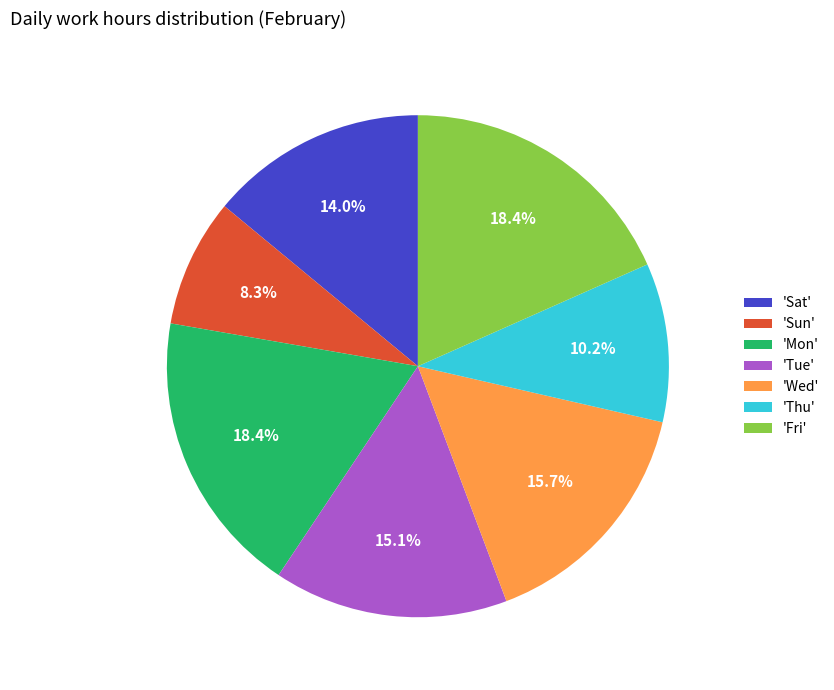

Does any single category account for the majority?

No